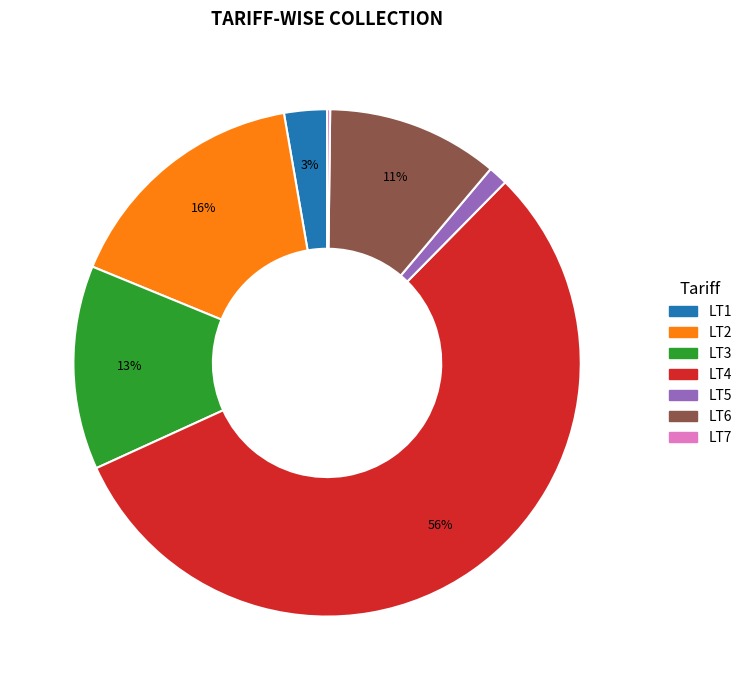

Between LT3 and LT5, which is larger?

LT3